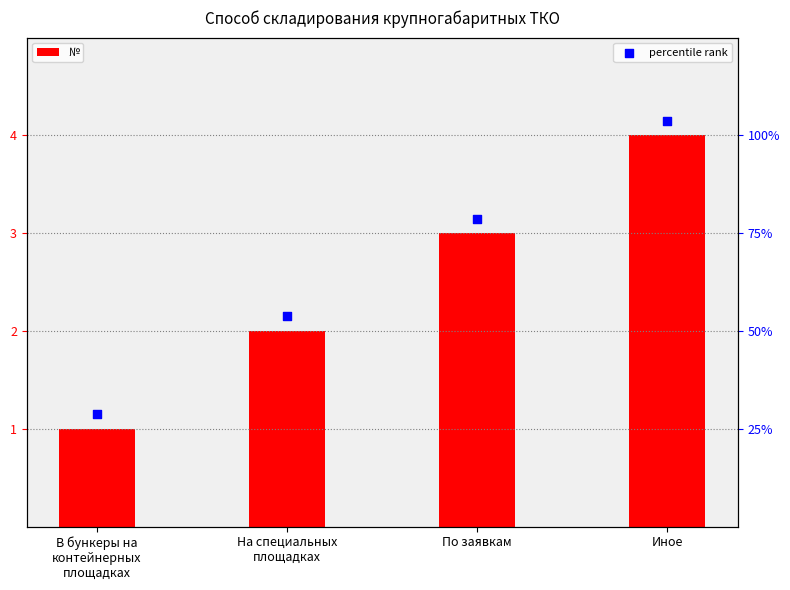

At how many categories does at least one series exceed 3?

2